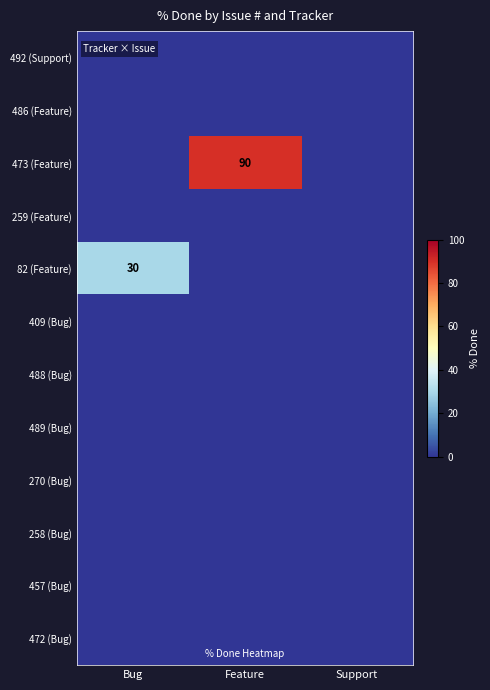

Is it true that 82 (Feature) equals 43 at Bug?

False